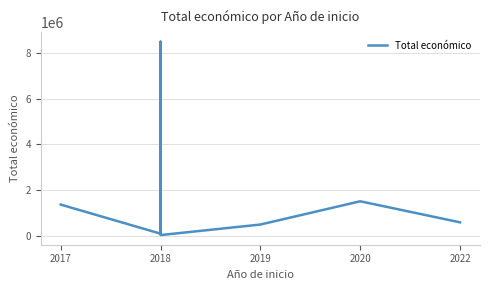

What is the average value?

2091757.8